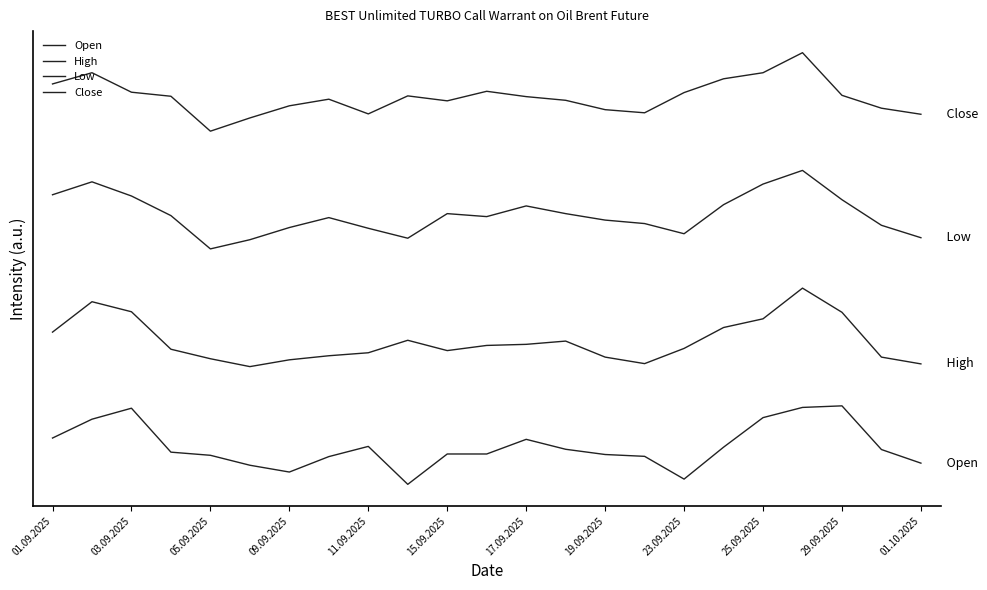

Does the chart have visible grid lines?

No